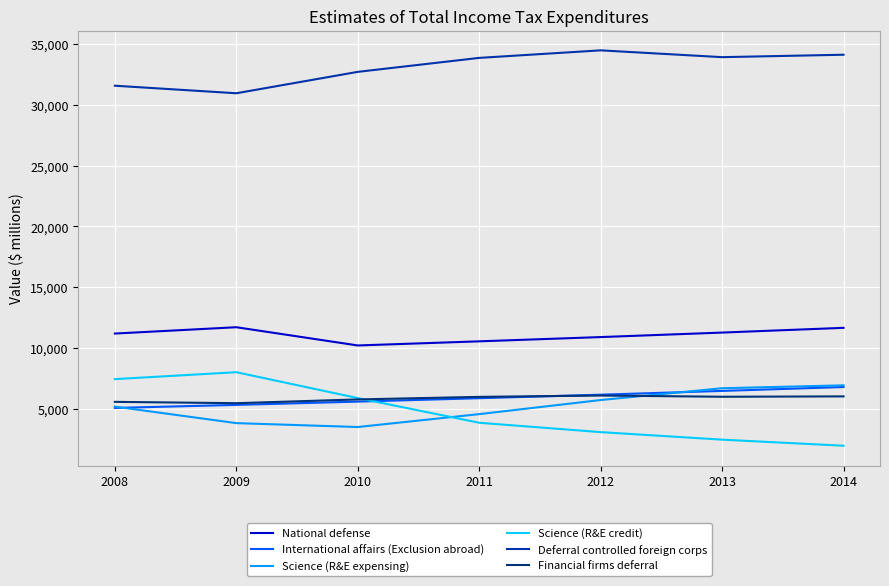

The Financial firms deferral series shows 3642 at 2008. True or false?

False